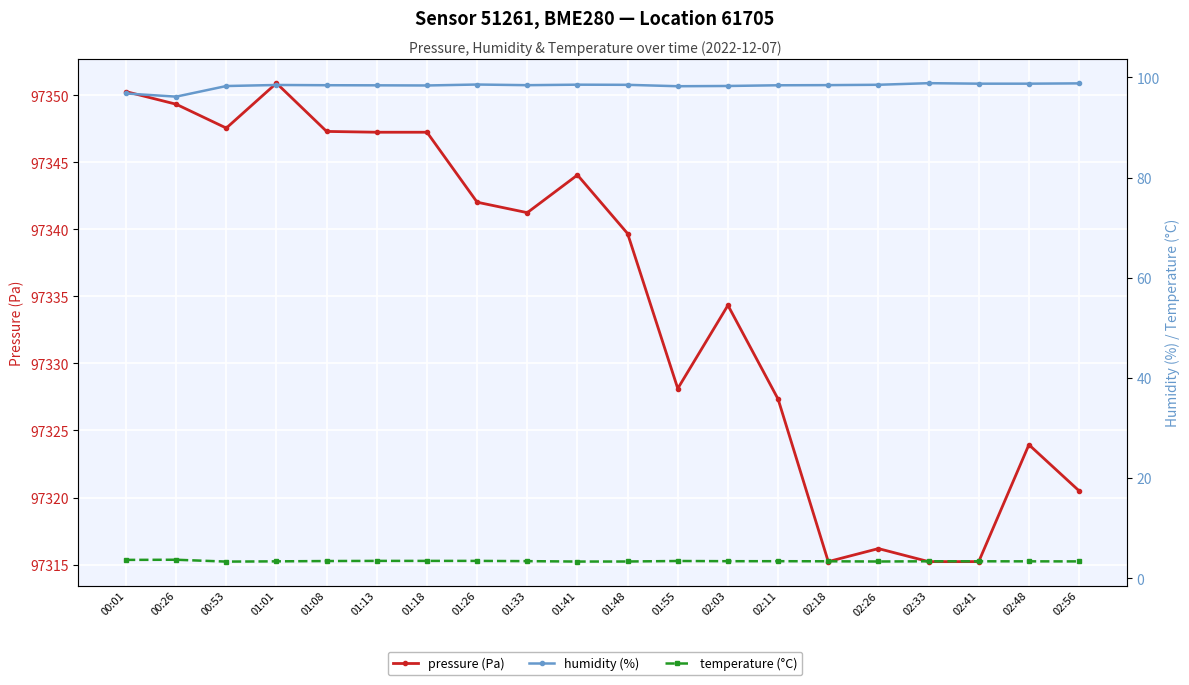

Is the value of pressure (Pa) at 01:18 greater than the value of temperature (°C) at 02:41?

Yes